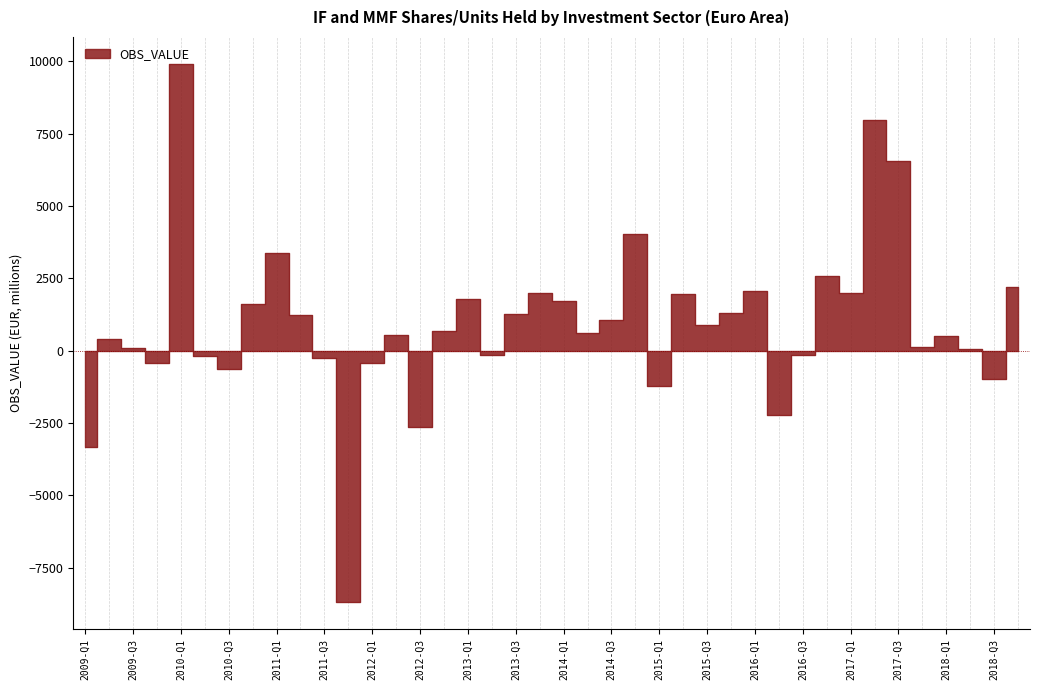

Is it true that the value at 2009-Q3 is 20.6?

False